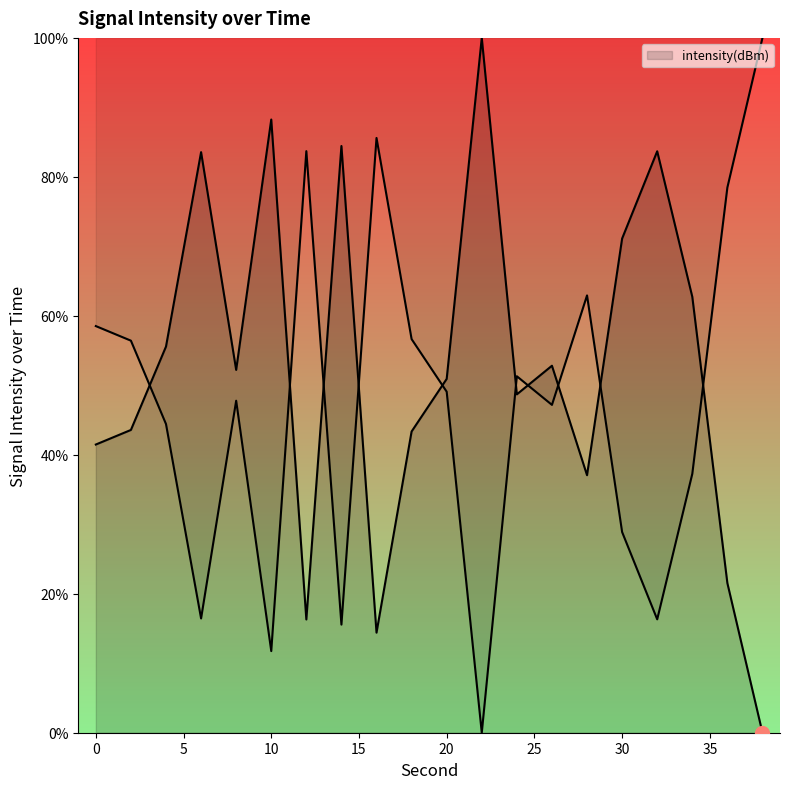

What is the value of the 6th point from the left?

88.2